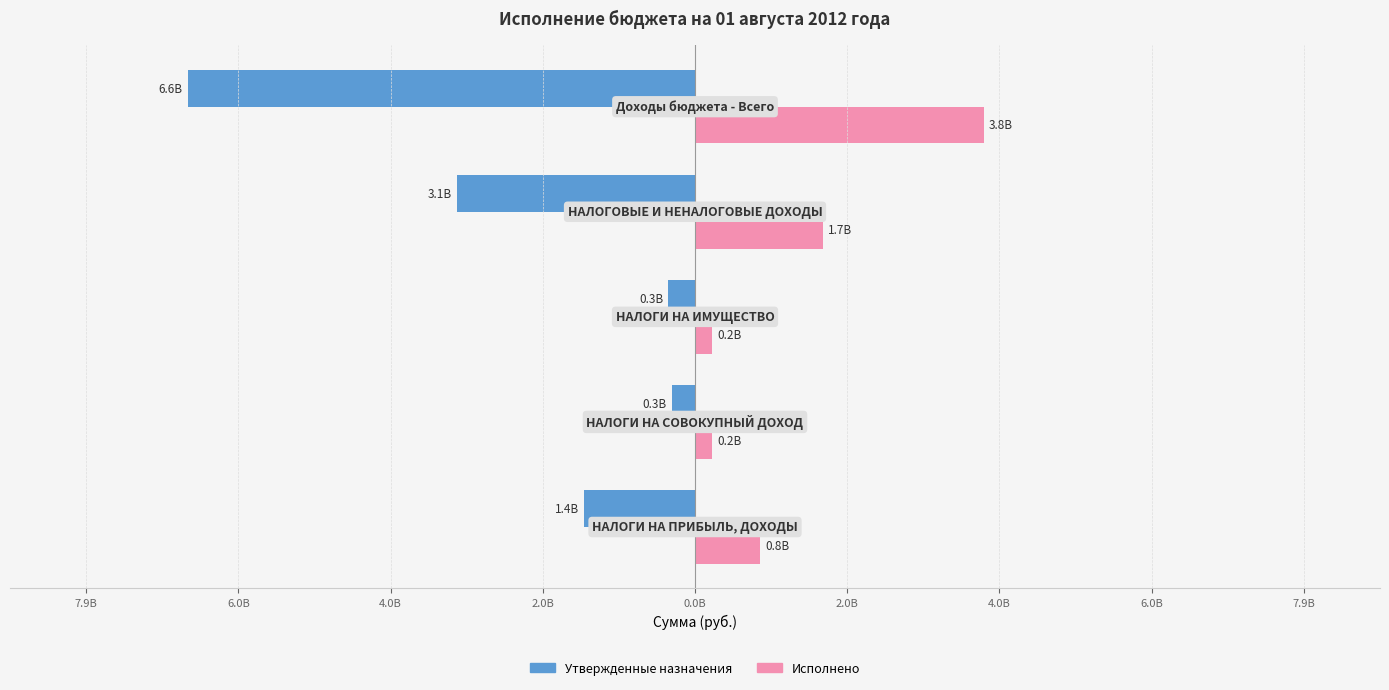

What position from the left is 2.0B?

4